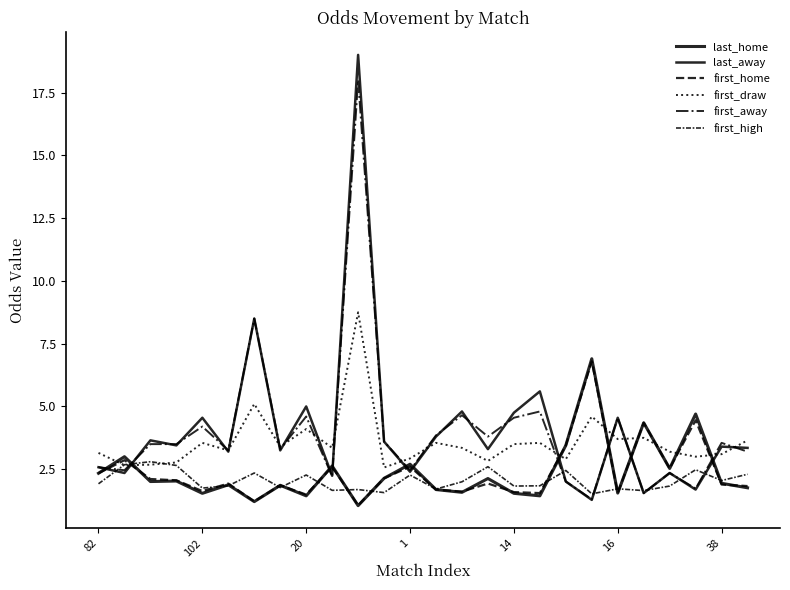

Reading right to left, list all the values displayed in this chart.

last_home: 1.8	1.9	4.7	2.5	4.3	1.6	6.9	3.5	1.4	1.5	2.1	1.6	1.7	2.7	2.1	1.1	2.6	1.4	1.9	1.2	1.9	1.5	2.0	2.0	3.0	2.3
last_away: 3.4	3.4	1.7	2.4	1.6	4.5	1.3	2.0	5.6	4.8	3.3	4.8	3.8	2.4	3.6	19.0	2.2	5.0	3.2	8.5	3.2	4.5	3.5	3.6	2.4	2.6
first_home: 1.8	1.9	4.5	2.5	4.3	1.6	6.8	3.5	1.6	1.6	1.9	1.6	1.7	2.6	2.1	1.1	2.6	1.5	1.9	1.2	1.9	1.6	2.1	2.1	2.9	2.3
first_draw: 3.6	3.1	3.0	3.2	3.8	3.7	4.6	2.9	3.5	3.5	2.8	3.4	3.5	2.9	2.6	8.8	3.4	4.1	3.4	5.1	3.2	3.5	2.8	2.7	2.7	3.1
first_away: 3.2	3.5	1.7	2.4	1.6	4.5	1.3	2.0	4.8	4.5	3.8	4.7	3.9	2.5	3.6	18.0	2.2	4.6	3.3	8.5	3.2	4.2	3.5	3.5	2.5	2.6
first_high: 2.3	2.0	2.5	1.8	1.6	1.7	1.5	2.5	1.8	1.8	2.6	2.0	1.7	2.3	1.6	1.7	1.7	2.3	1.8	2.4	1.8	1.8	2.6	2.8	2.7	1.9